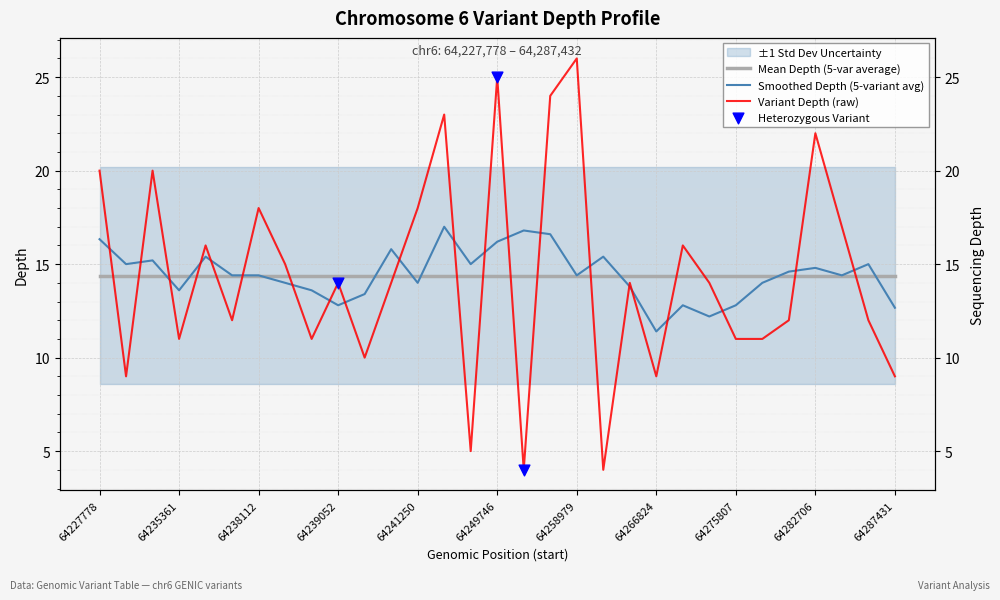

What is the change in value from 64227778 to 64265892?

-6